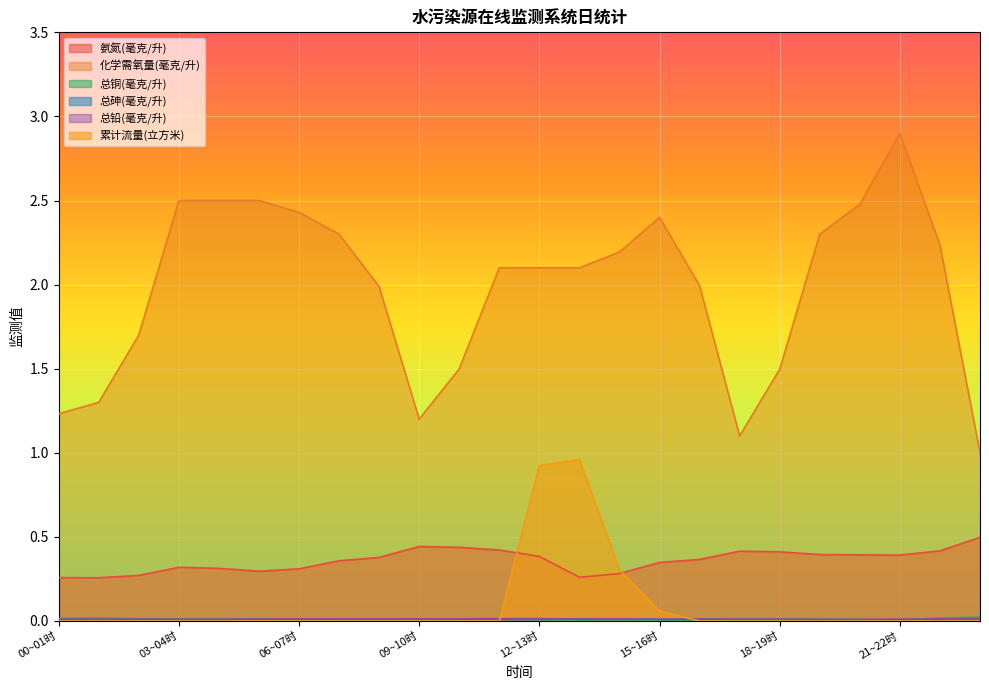

How many lines are shown in the chart?

6